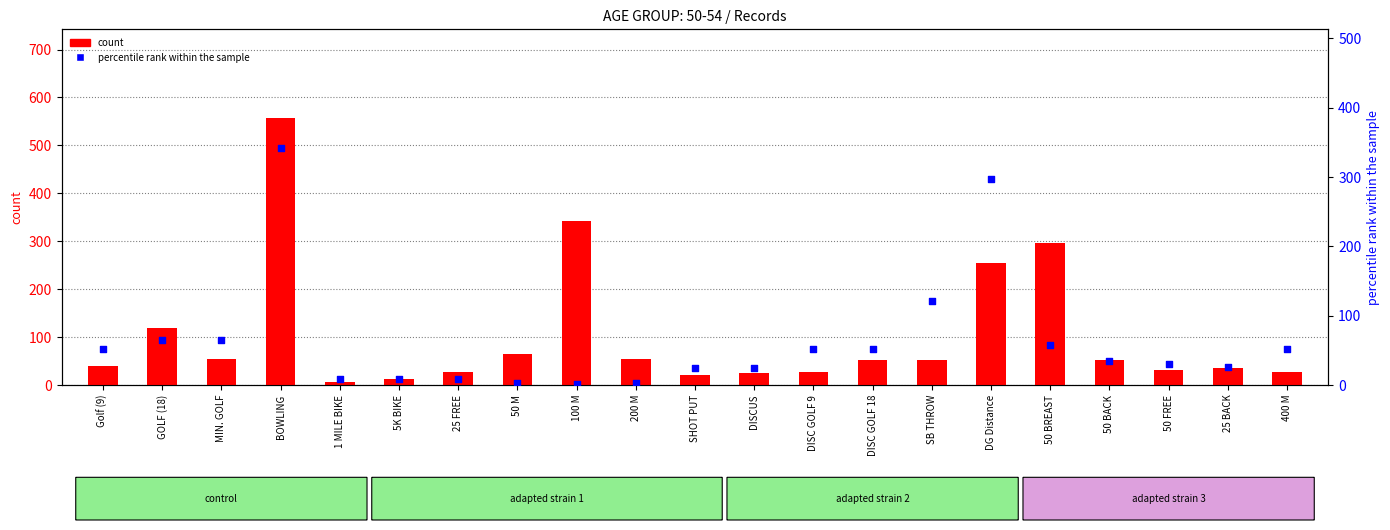

Is the value of count at 50 BACK greater than the value of percentile rank within the sample at 50 M?

Yes